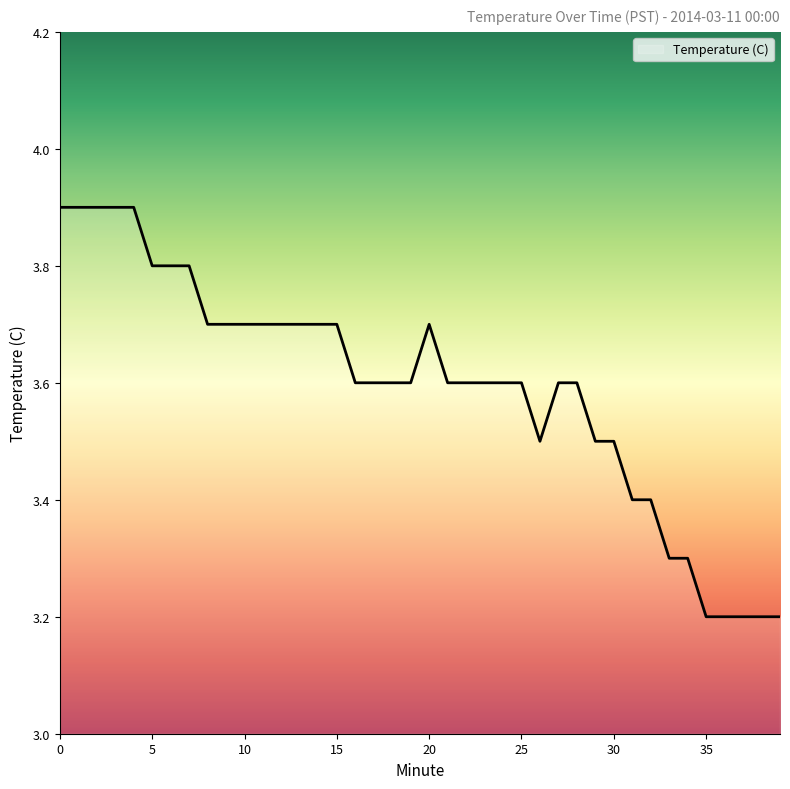

What is the difference between the maximum and minimum values?

0.7